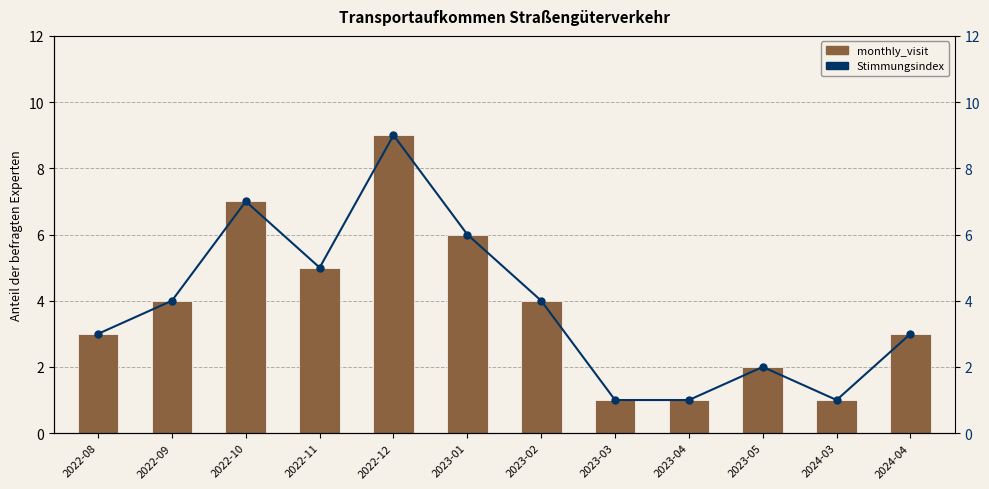

Reading left to right, what are all the values shown in this chart?

monthly_visit: 2022-08=3	2022-09=4	2022-10=7	2022-11=5	2022-12=9	2023-01=6	2023-02=4	2023-03=1	2023-04=1	2023-05=2	2024-03=1	2024-04=3
Stimmungsindex: 2022-08=3	2022-09=4	2022-10=7	2022-11=5	2022-12=9	2023-01=6	2023-02=4	2023-03=1	2023-04=1	2023-05=2	2024-03=1	2024-04=3